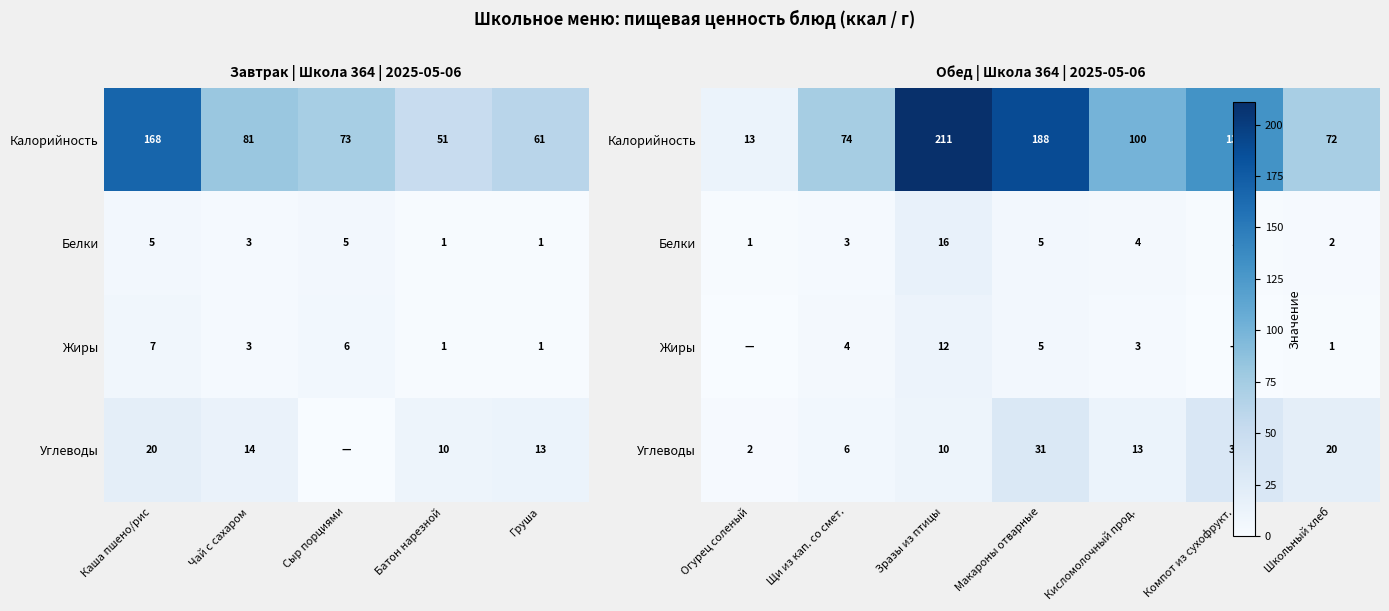

Which series changed the most between Щи из кап. со смет. and Кисломолочный прод.?

Калорийность